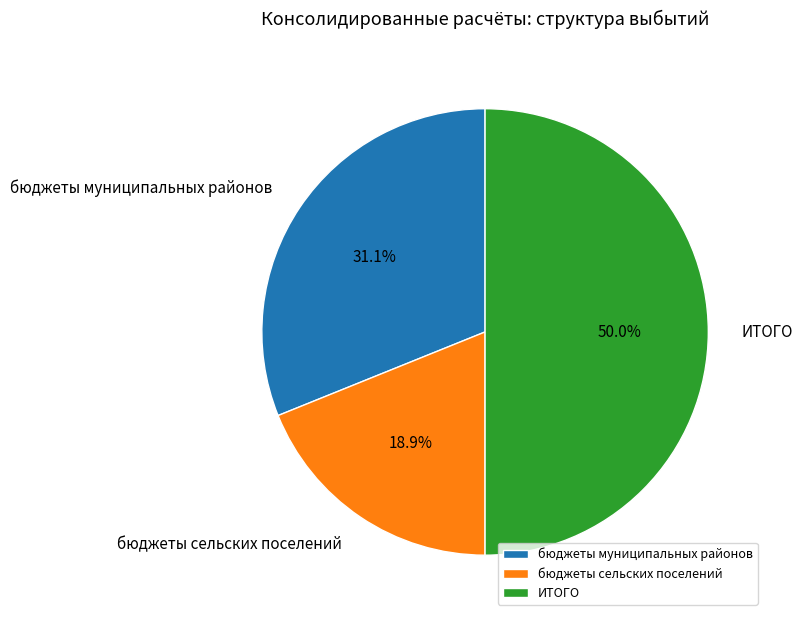

Approximately how many times larger is the value at ИТОГО compared to бюджеты муниципальных районов?

1.6